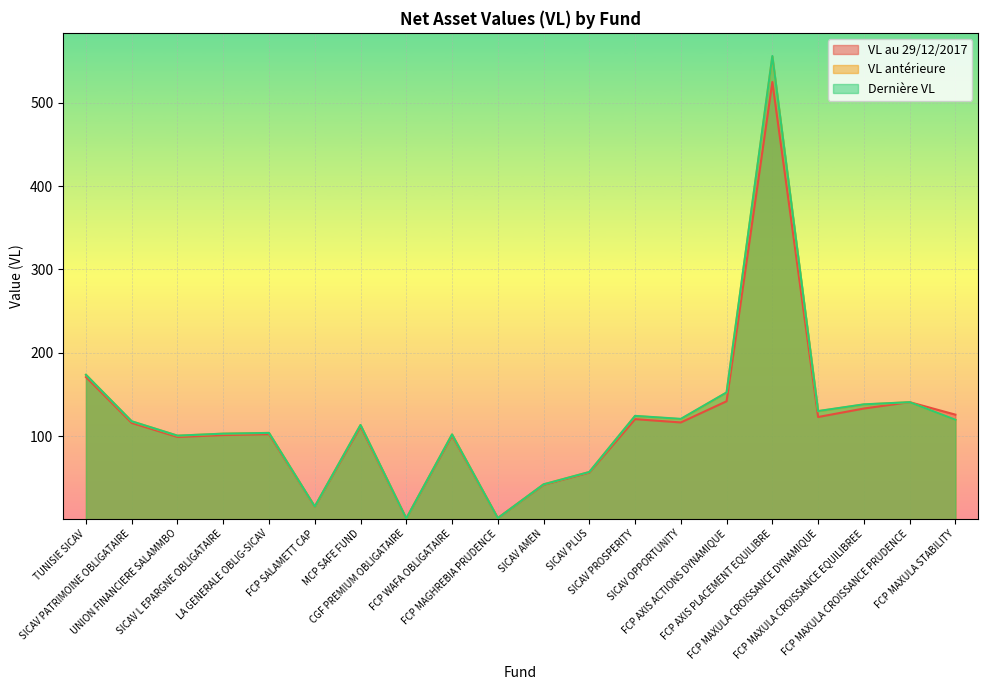

What value does the VL au 29/12/2017 series have at FCP MAXULA CROISSANCE PRUDENCE?

140.7